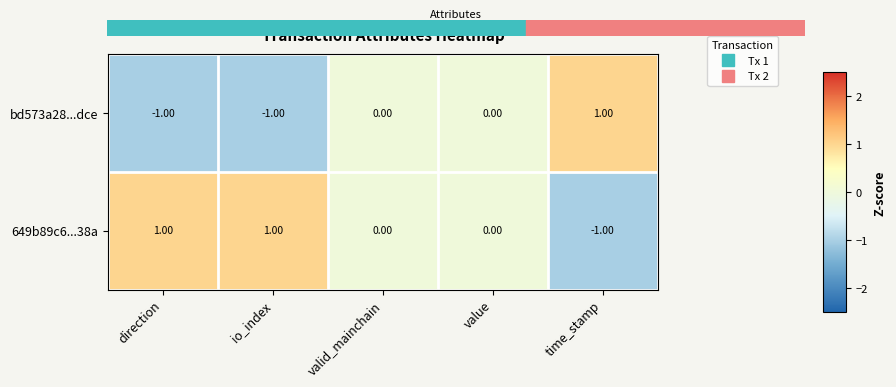

Rank the series by their average value, from lowest to highest.

bd573a28...dce, 649b89c6...38a